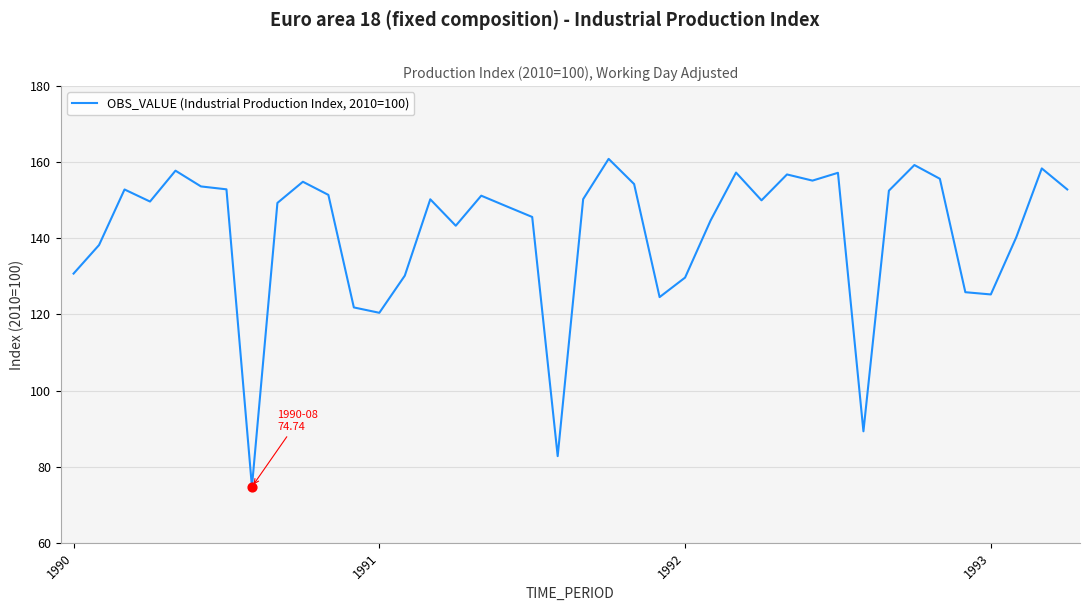

What is the smallest value displayed?

74.7